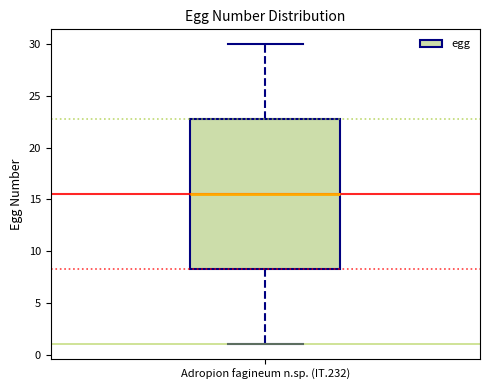

Where is the lower edge of the box for Adropion fagineum n.sp. (IT.232) on the y-axis? The values are not printed on the chart, so give them approximately, as read against the axis.

8.5